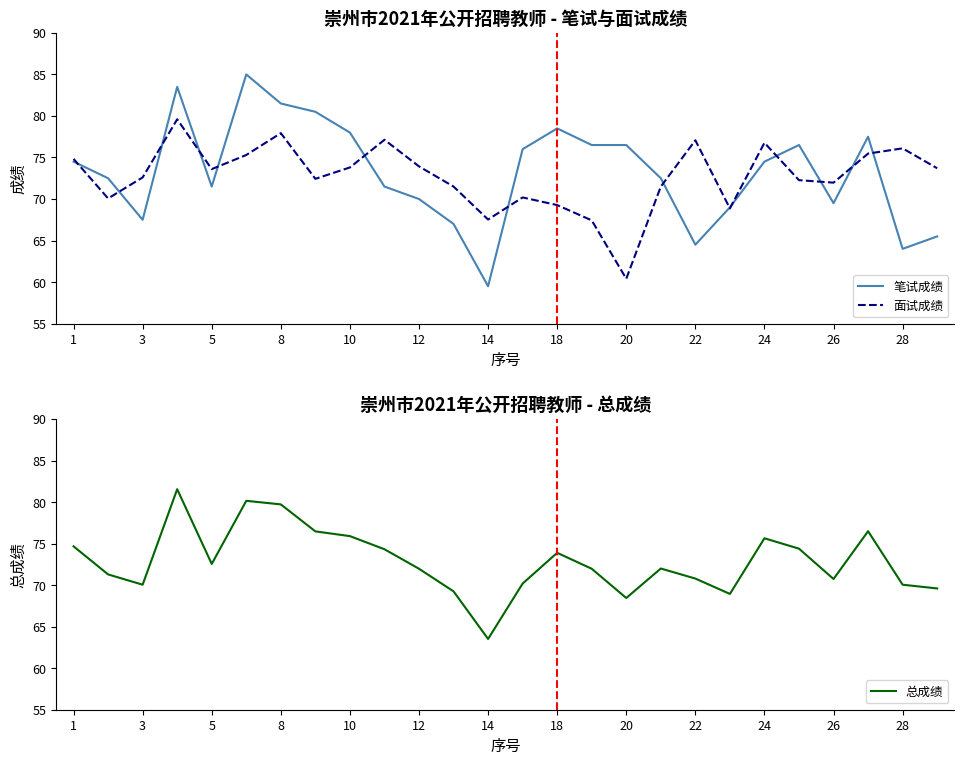

In 总成绩, how many points are higher than both neighbors (excluding endpoints)?

6